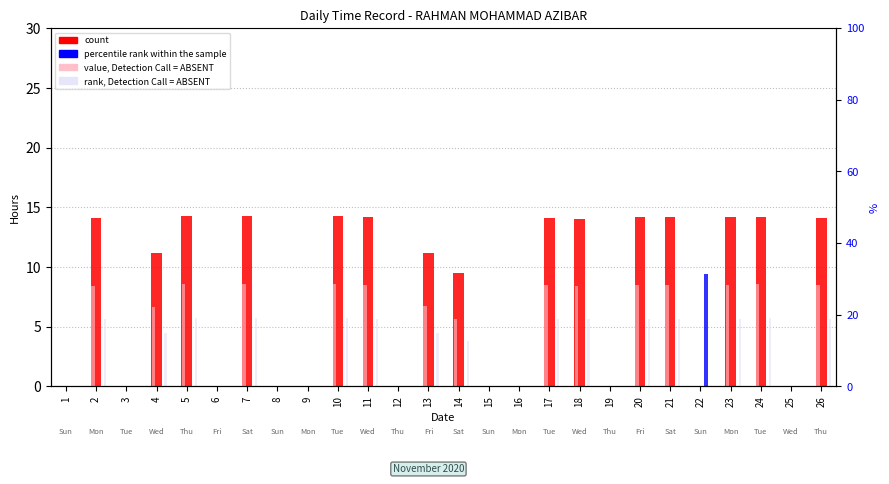

How many positive values does the value, Detection Call = ABSENT series have?

15